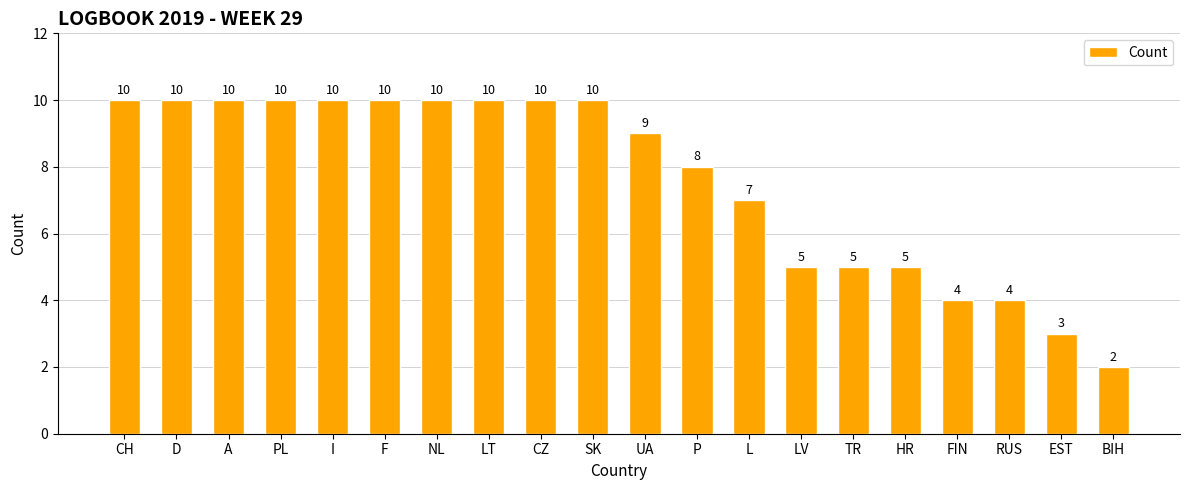

Are the bars grouped side by side (vs. stacked)?

No